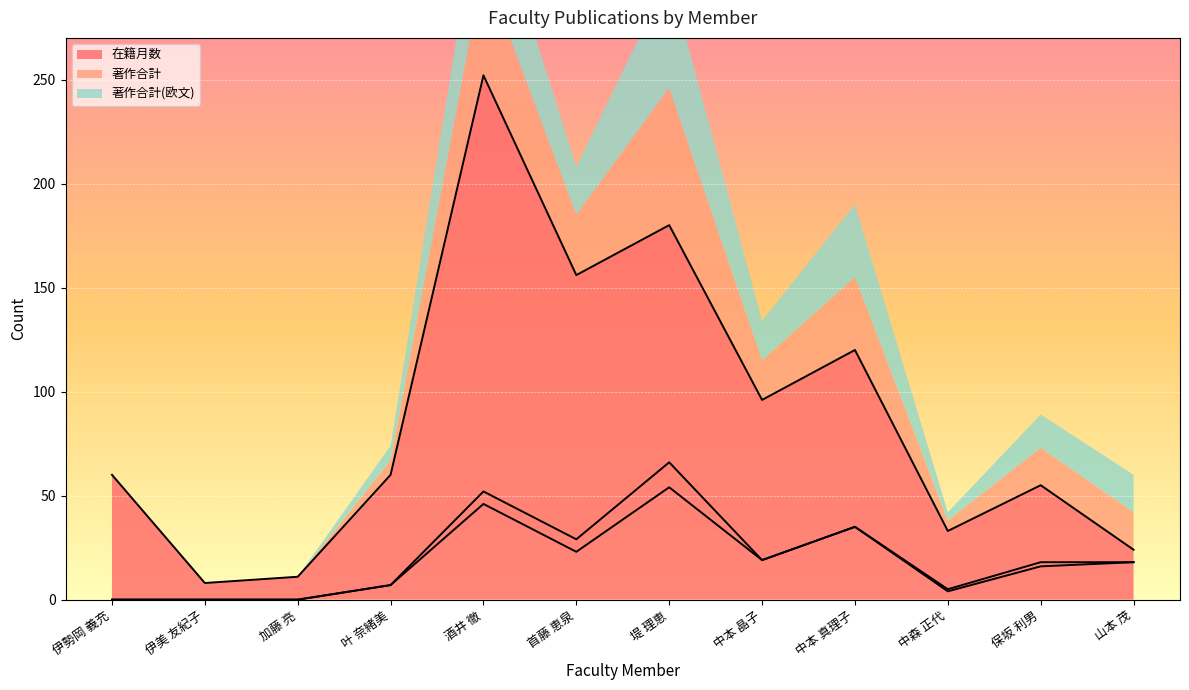

At which label is 在籍月数 closest to 130?

中本 真理子